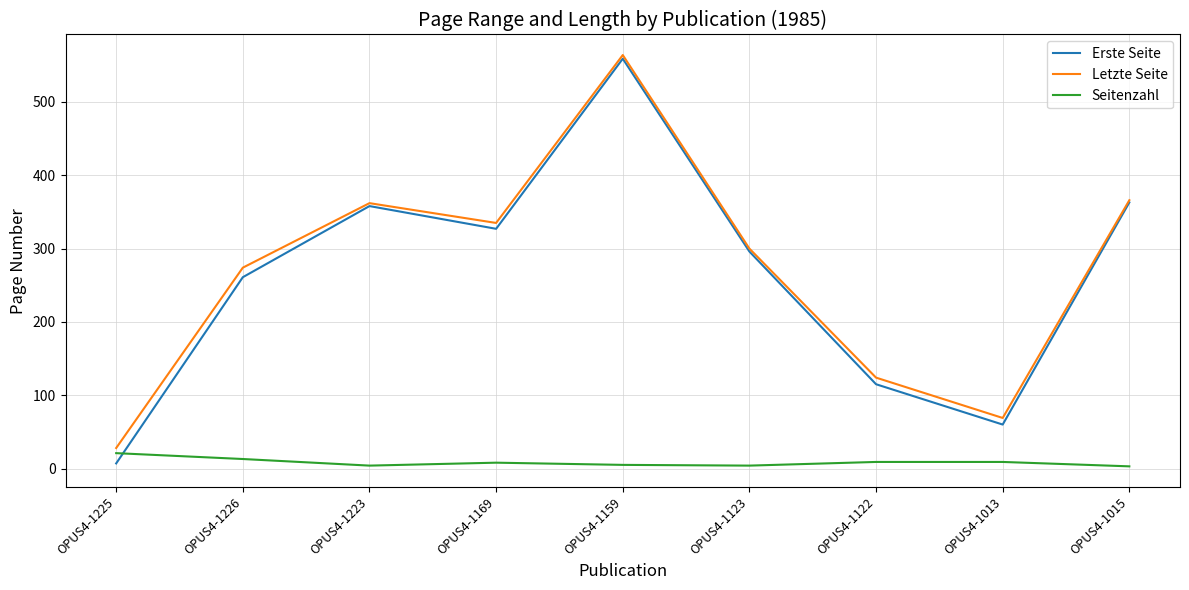

How many values in the Letzte Seite series are below 300?

4